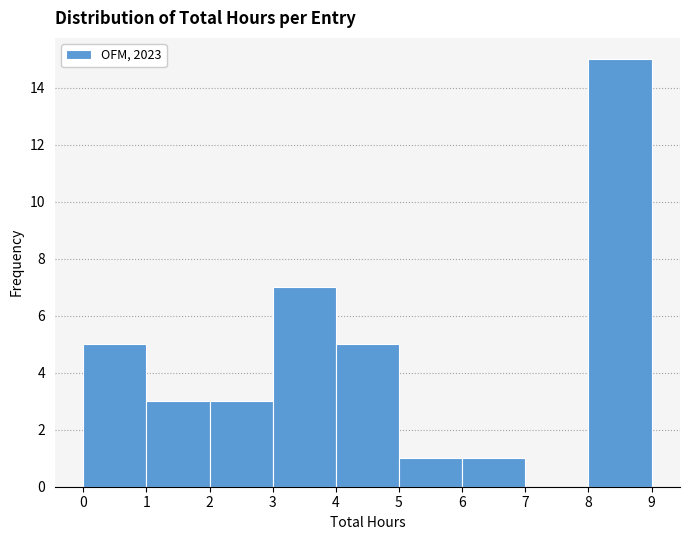

Over which range of the x-axis is the bar tallest?

8 to 9